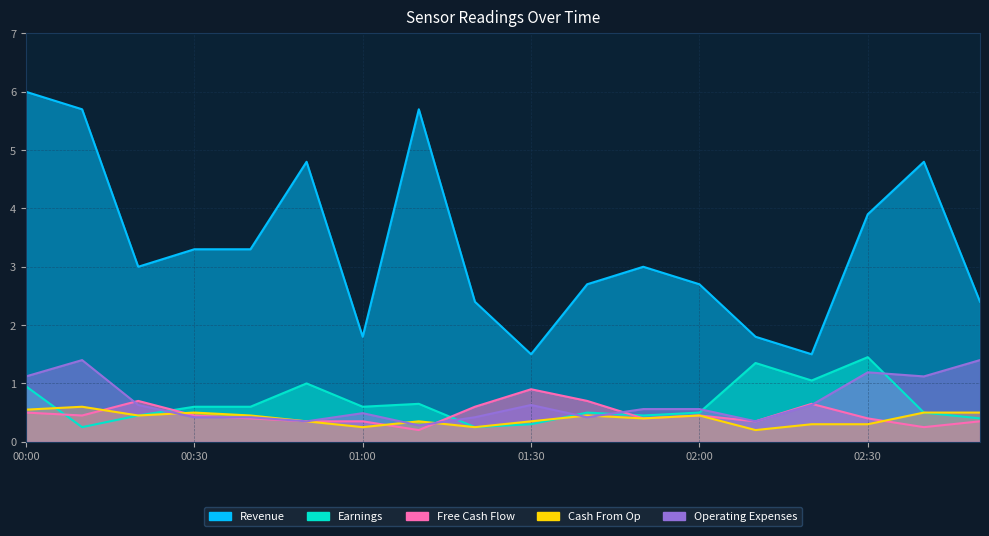

Which series changed the most between 01:20 and 01:30?

Revenue